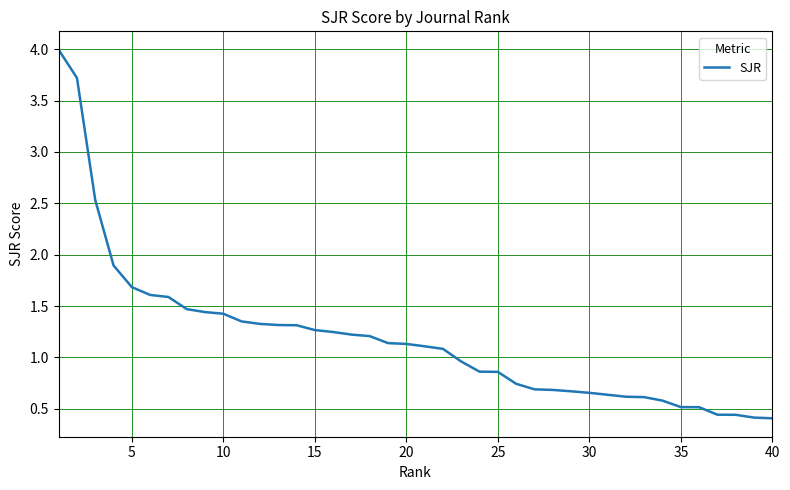

What is the difference between the maximum and minimum values?

3.6